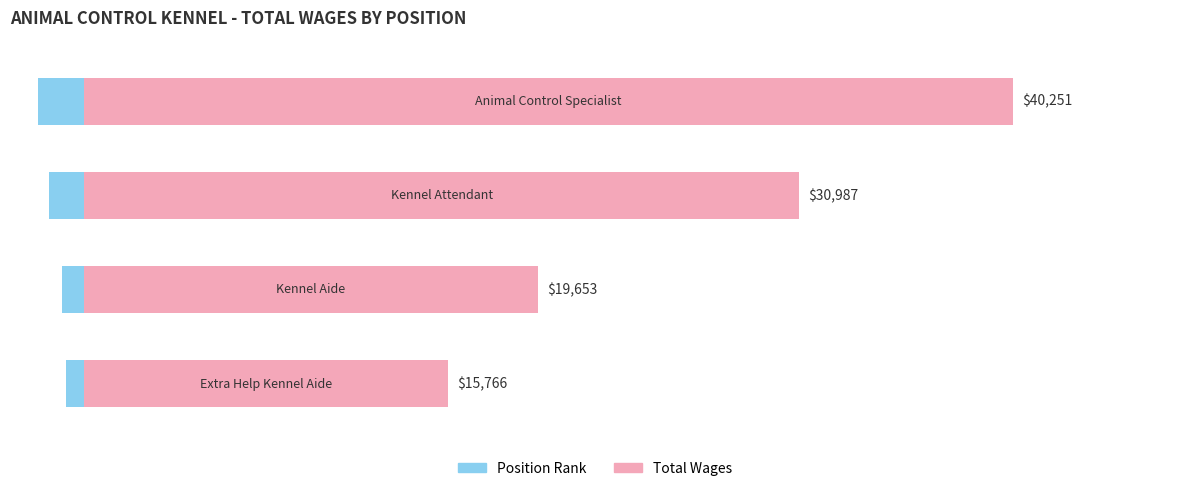

Rank the categories by value from lowest to highest.

3, 2, 1, 0